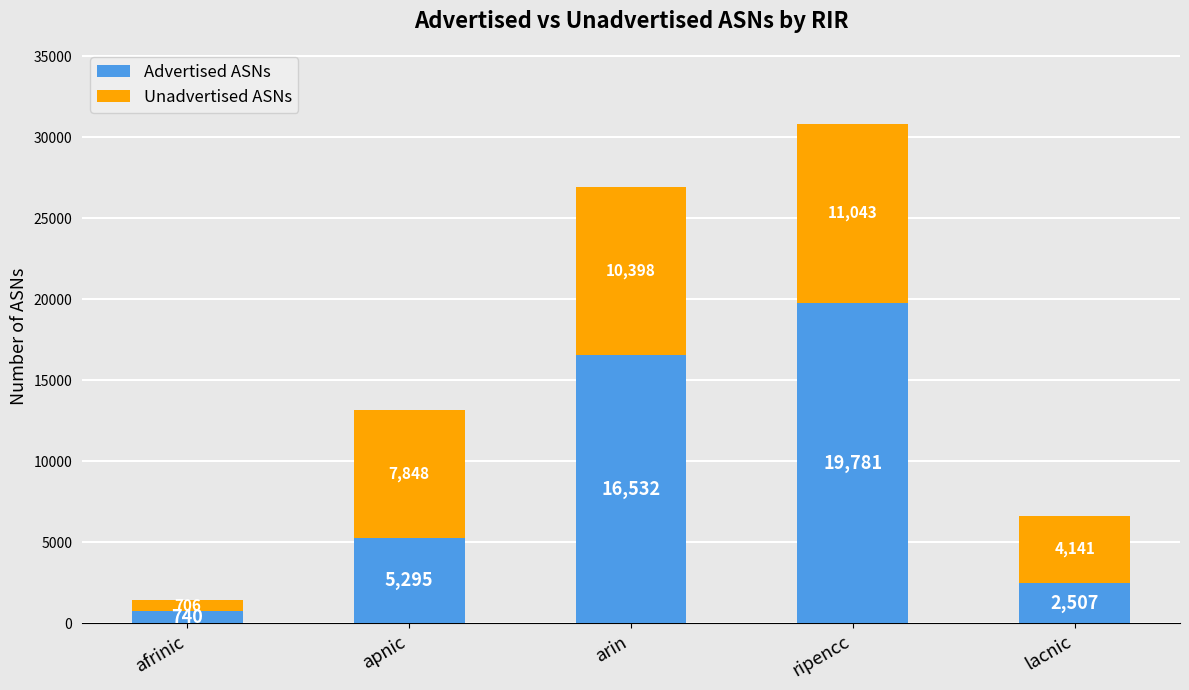

What is the average value of the Advertised ASNs series?

8971